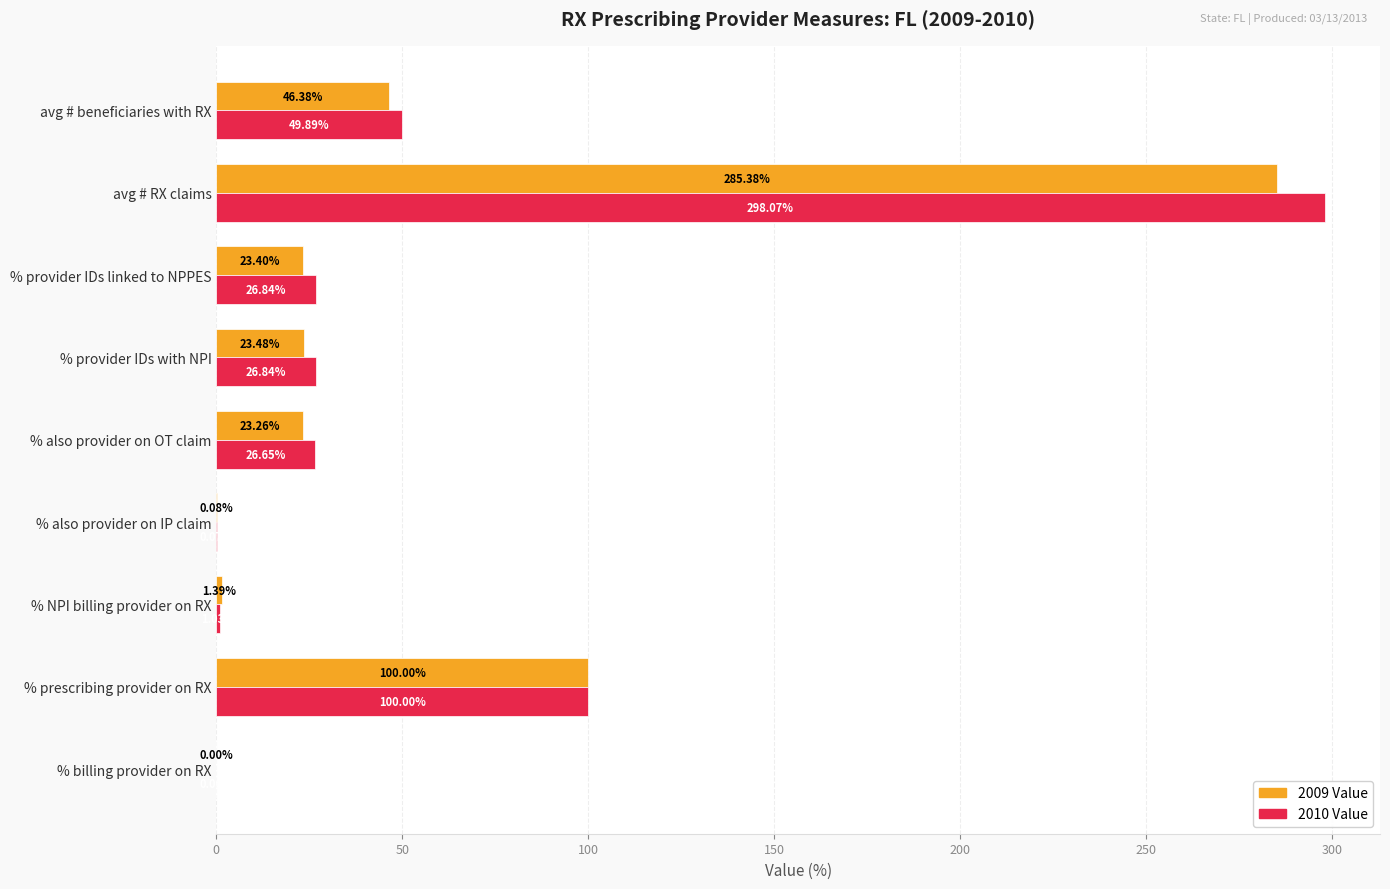

At which category does the chart reach its peak across all series?

avg # RX claims